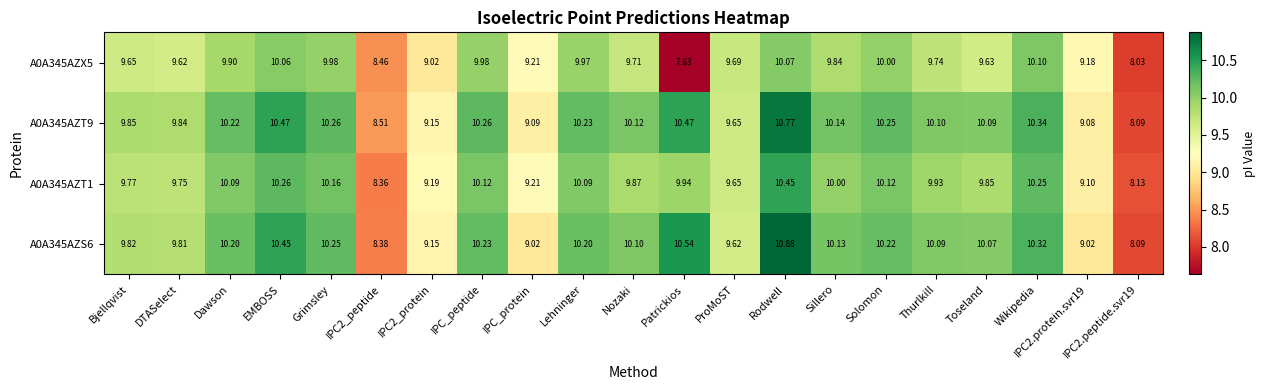

At how many categories does at least one series exceed 10?

13